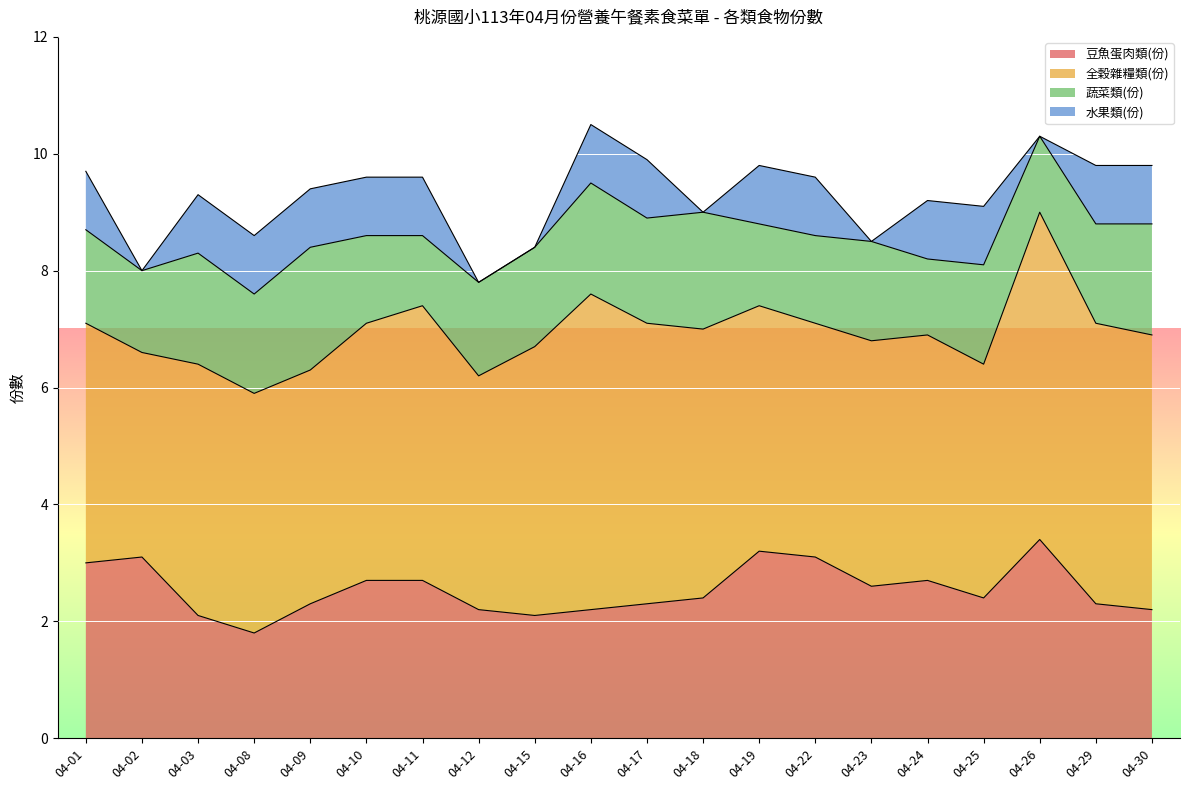

At which label is 全穀雜糧類(份) closest to 4?

04-09